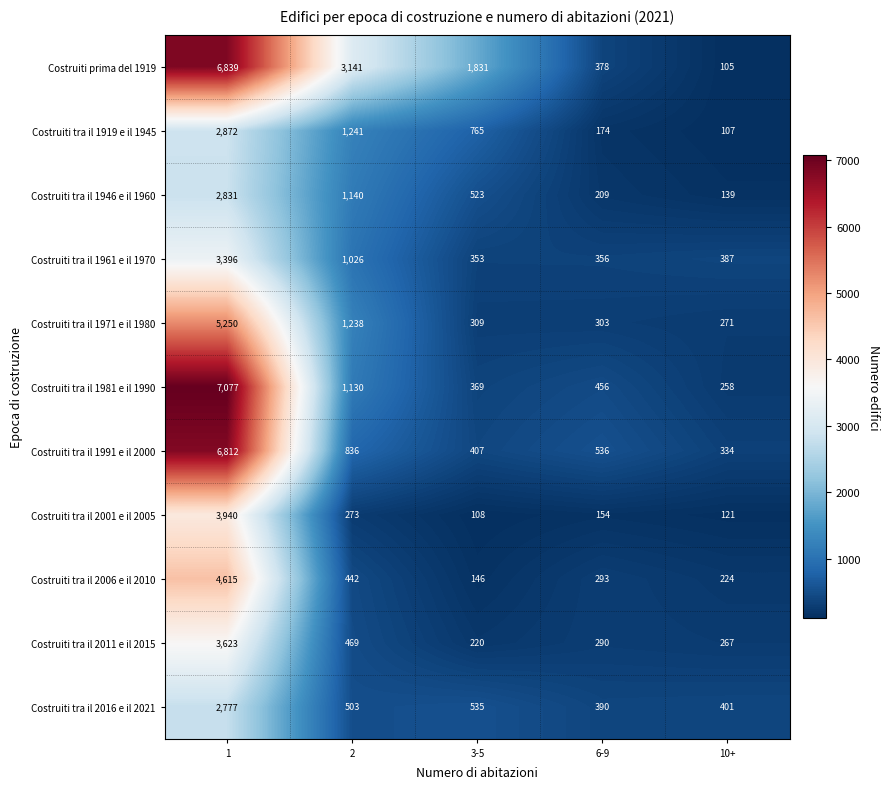

Rank the series by their maximum value, from highest to lowest.

Costruiti tra il 1981 e il 1990, Costruiti prima del 1919, Costruiti tra il 1991 e il 2000, Costruiti tra il 1971 e il 1980, Costruiti tra il 2006 e il 2010, Costruiti tra il 2001 e il 2005, Costruiti tra il 2011 e il 2015, Costruiti tra il 1961 e il 1970, Costruiti tra il 1919 e il 1945, Costruiti tra il 1946 e il 1960, Costruiti tra il 2016 e il 2021